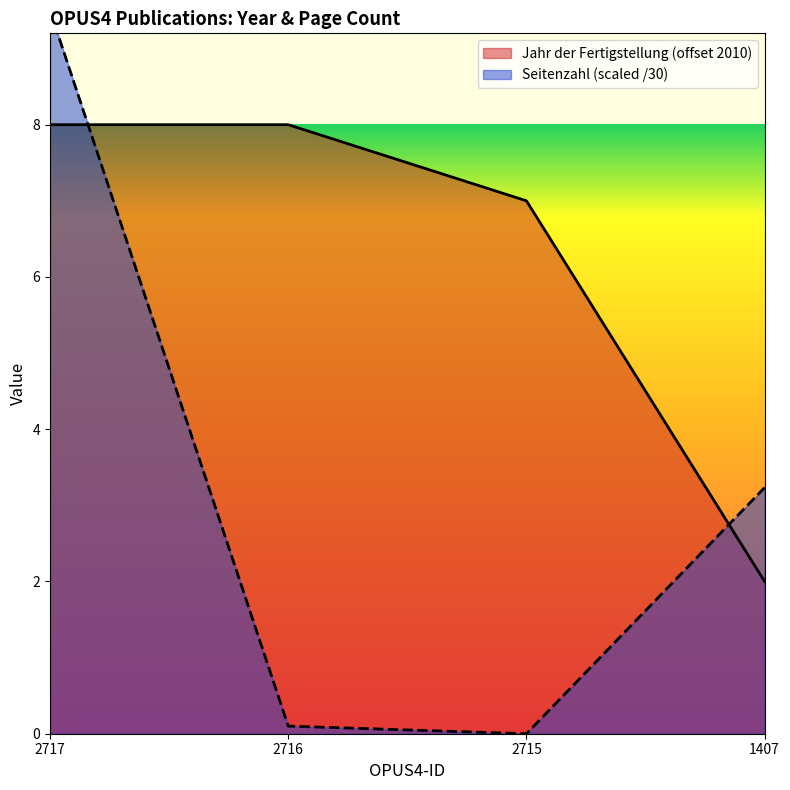

True or false: Seitenzahl has a value of 6.1 at 2717.

False